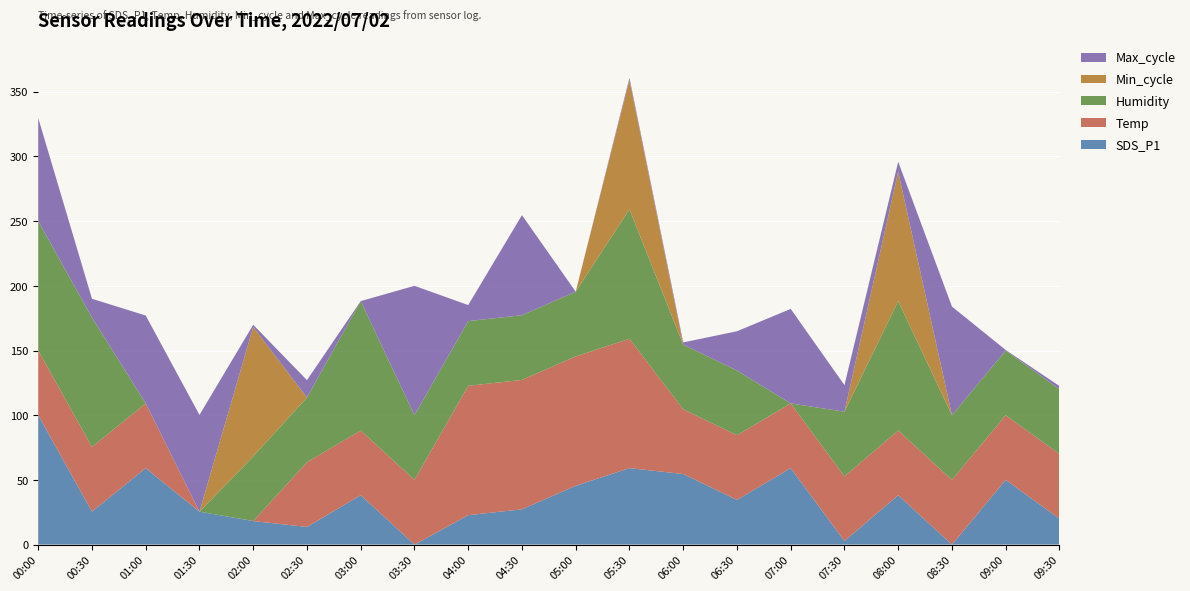

Is it true that SDS_P1 equals 27.3 at 04:30?

True